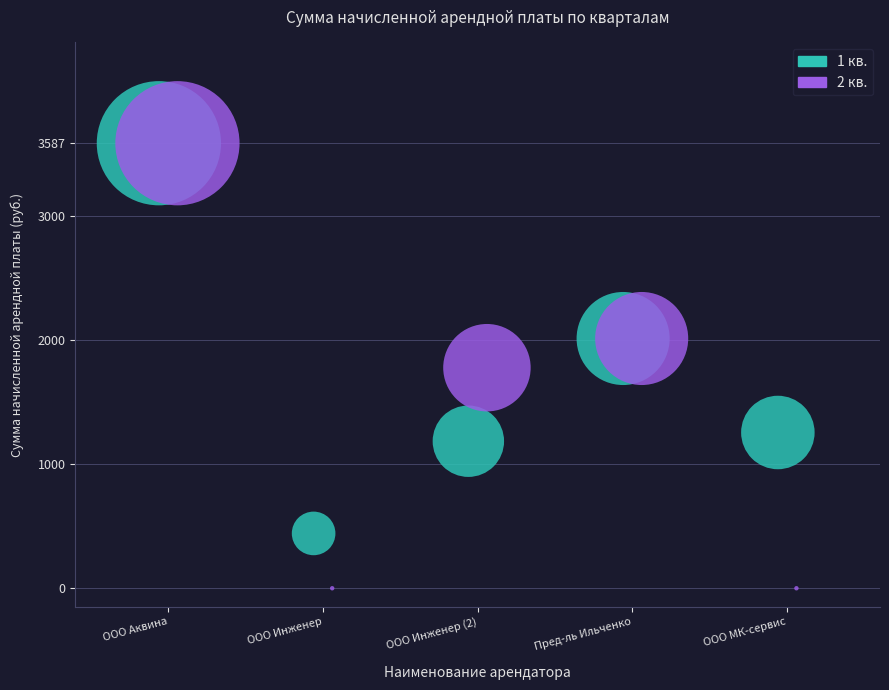

Which series has the largest Y range (max minus min)?

2 кв.